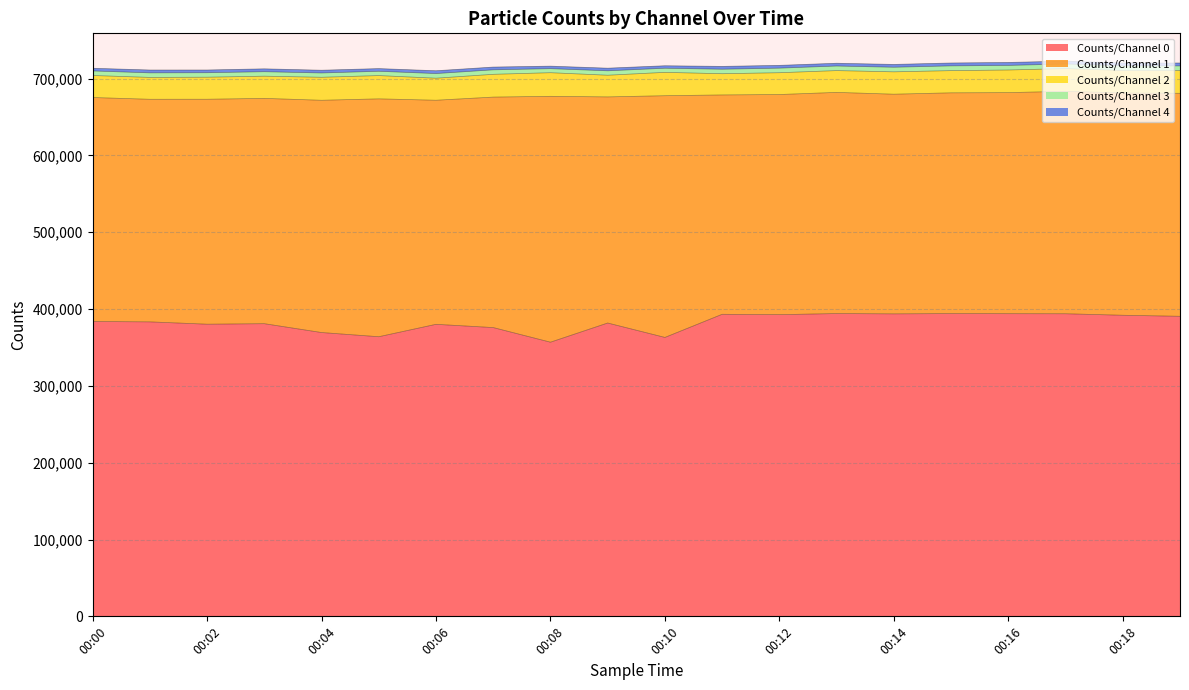

Does the chart display data point markers on the line(s)?

No